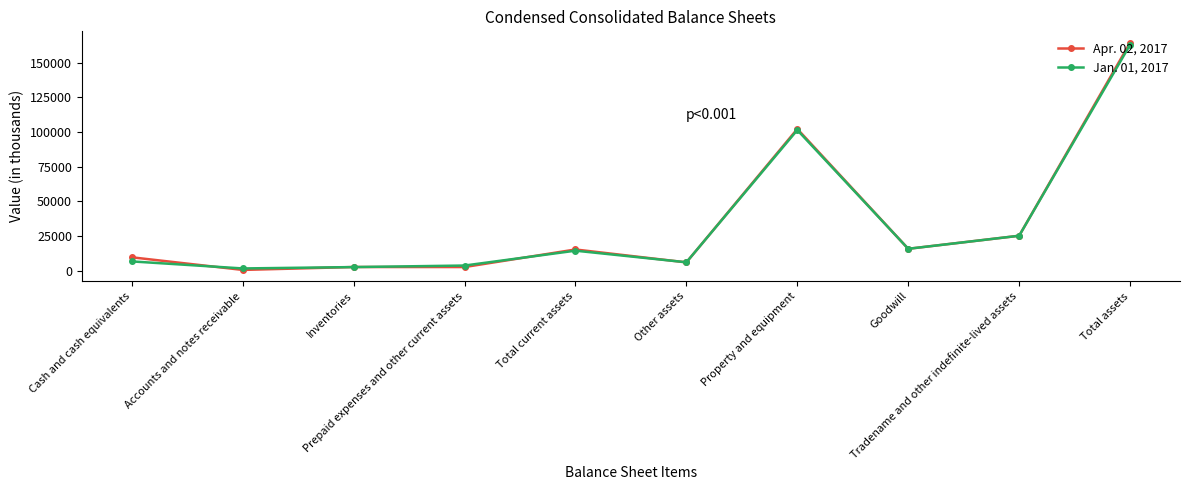

Does the chart display data point markers on the line(s)?

Yes